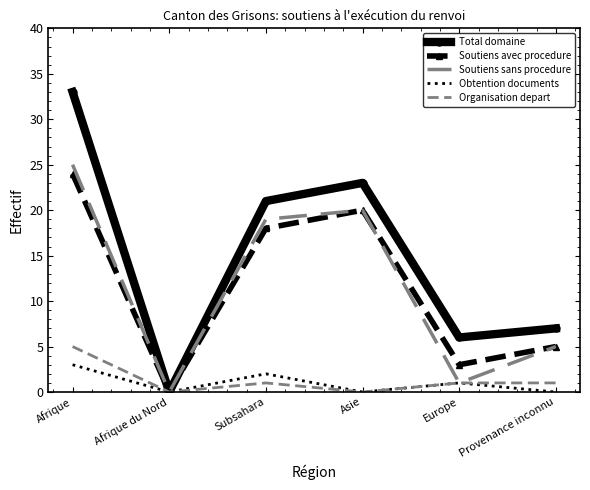

Which series has the largest total across all categories?

Total domaine